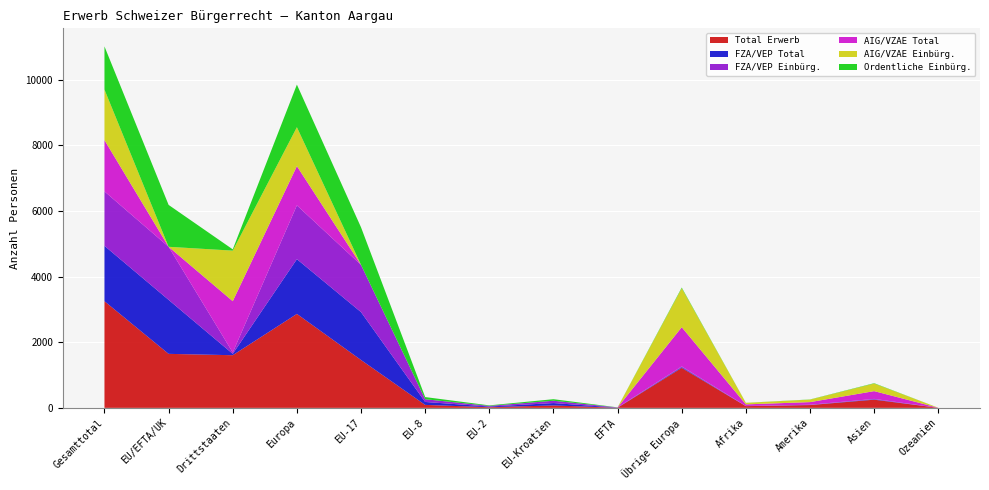

Reading left to right, transcribe all the data shown in this chart.

Total Erwerb: Gesamttotal=3251	EU/EFTA/UK=1646	Drittstaaten=1605	Europa=2864	EU-17=1459	EU-8=90	EU-2=20	EU-Kroatien=73	EFTA=4	Übrige Europa=1218	Afrika=52	Amerika=85	Asien=249	Ozeanien=1
FZA/VEP Total: Gesamttotal=1688	EU/EFTA/UK=1646	Drittstaaten=42	Europa=1669	EU-17=1459	EU-8=90	EU-2=20	EU-Kroatien=73	EFTA=4	Übrige Europa=23	Afrika=2	Amerika=5	Asien=12	Ozeanien=0
FZA/VEP Einbürg.: Gesamttotal=1660	EU/EFTA/UK=1618	Drittstaaten=42	Europa=1641	EU-17=1440	EU-8=83	EU-2=20	EU-Kroatien=71	EFTA=4	Übrige Europa=23	Afrika=2	Amerika=5	Asien=12	Ozeanien=0
AIG/VZAE Total: Gesamttotal=1563	EU/EFTA/UK=0	Drittstaaten=1563	Europa=1195	EU-17=0	EU-8=0	EU-2=0	EU-Kroatien=0	EFTA=0	Übrige Europa=1195	Afrika=50	Amerika=80	Asien=237	Ozeanien=1
AIG/VZAE Einbürg.: Gesamttotal=1541	EU/EFTA/UK=0	Drittstaaten=1541	Europa=1187	EU-17=0	EU-8=0	EU-2=0	EU-Kroatien=0	EFTA=0	Übrige Europa=1187	Afrika=46	Amerika=76	Asien=231	Ozeanien=1
Ordentliche Einbürg.: Gesamttotal=1316	EU/EFTA/UK=1277	Drittstaaten=39	Europa=1298	EU-17=1145	EU-8=66	EU-2=16	EU-Kroatien=47	EFTA=3	Übrige Europa=21	Afrika=2	Amerika=5	Asien=11	Ozeanien=0